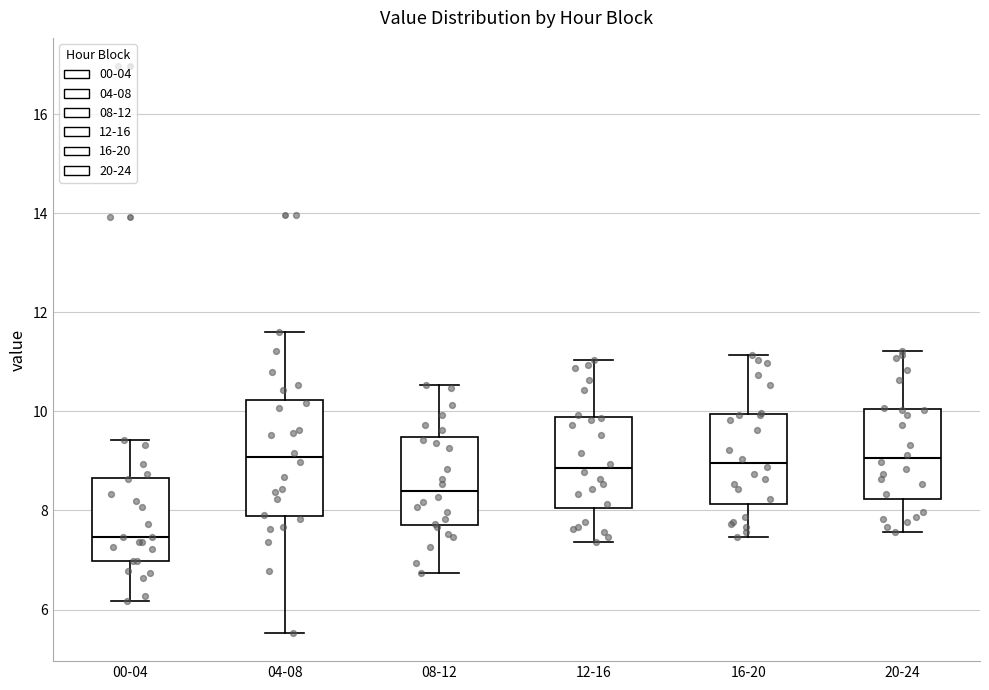

Comparing the boxes themselves (not the whiskers), which one is the tallest?

04-08